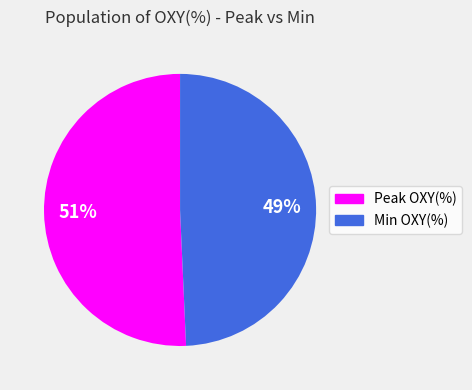

To the nearest percent, what is the average slice percentage?

50%